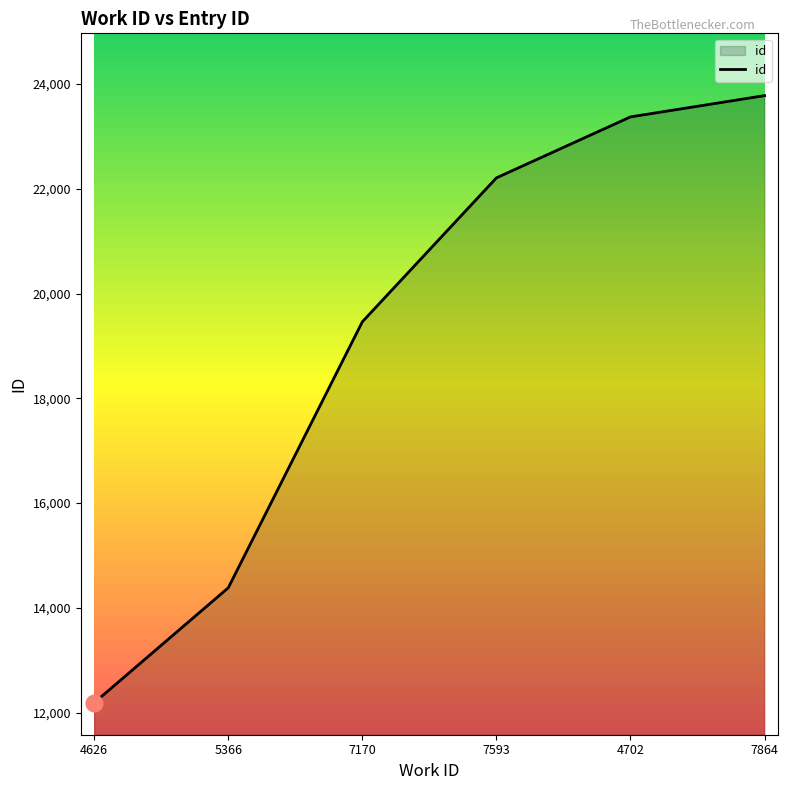

Reading left to right, list all the values displayed in this chart.

4626=12188	5366=14383	7170=19461	7593=22208	4702=23372	7864=23778